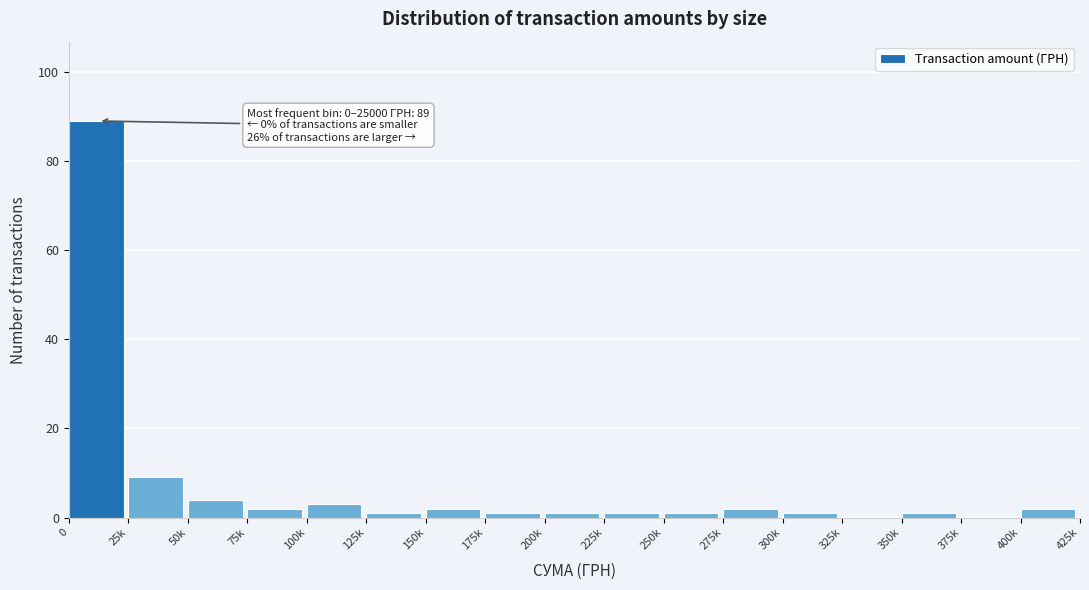

Reading right to left, transcribe all the data shown in this chart.

400k=2	375k=0	350k=1	325k=0	300k=1	275k=2	250k=1	225k=1	200k=1	175k=1	150k=2	125k=1	100k=3	75k=2	50k=4	25k=9	0=89